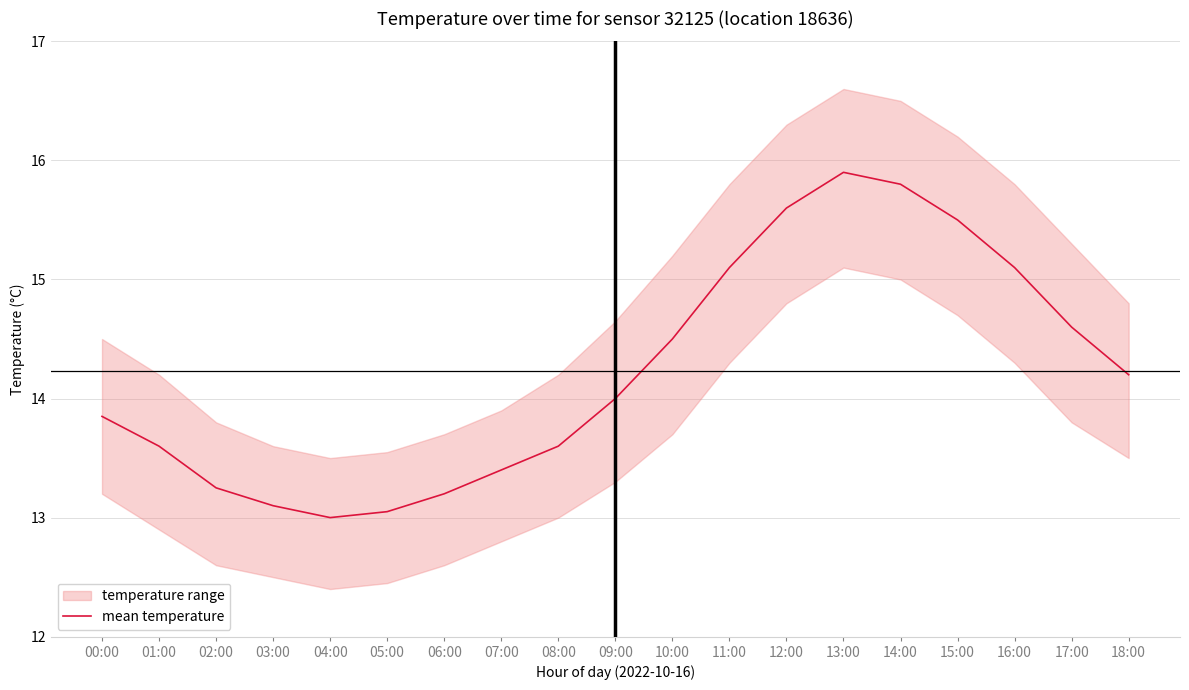

Which category has the highest value across all series?

13:00